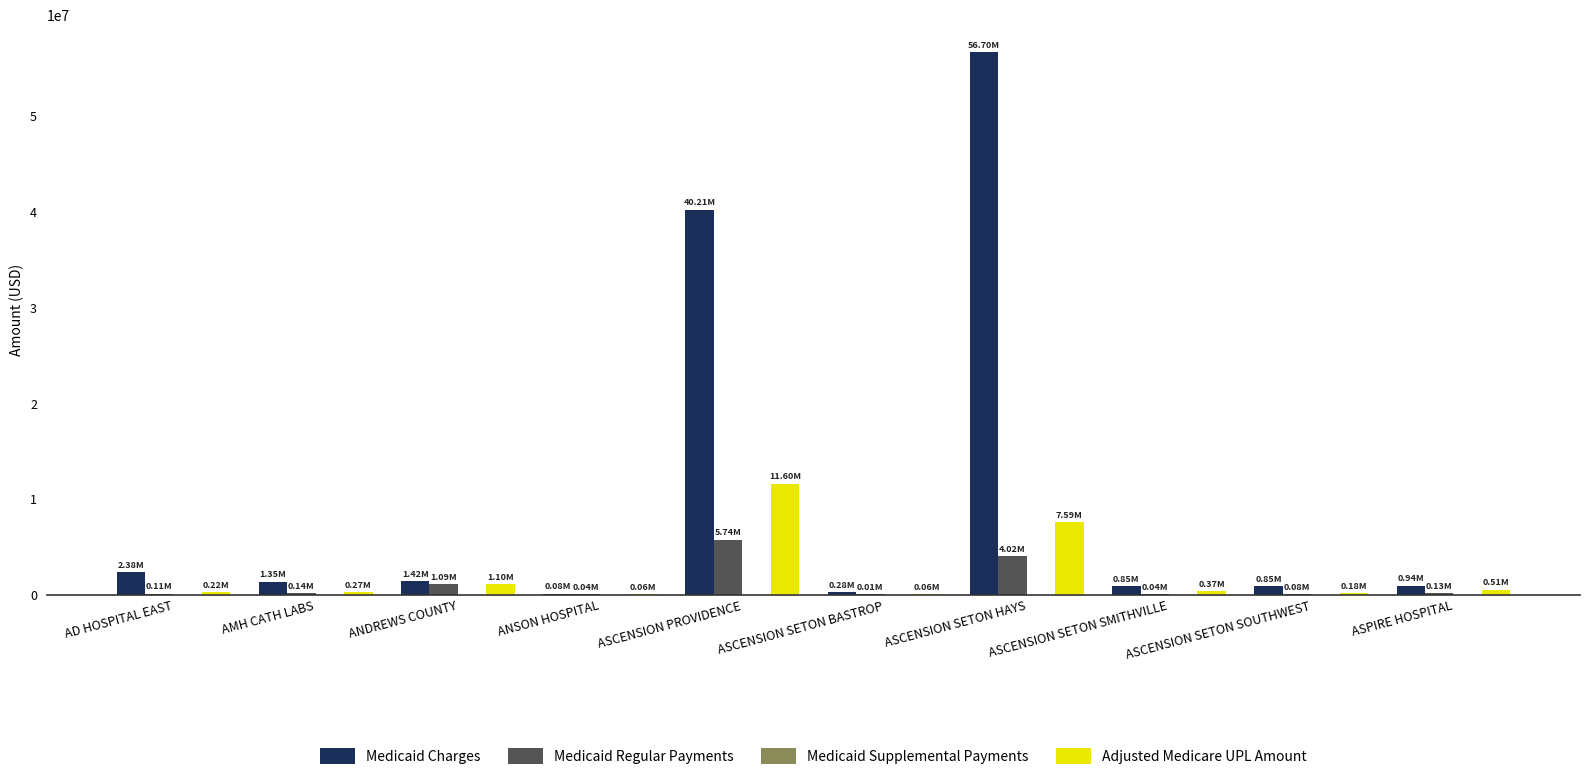

At which category is the sum across all series the highest?

ASCENSION SETON HAYS